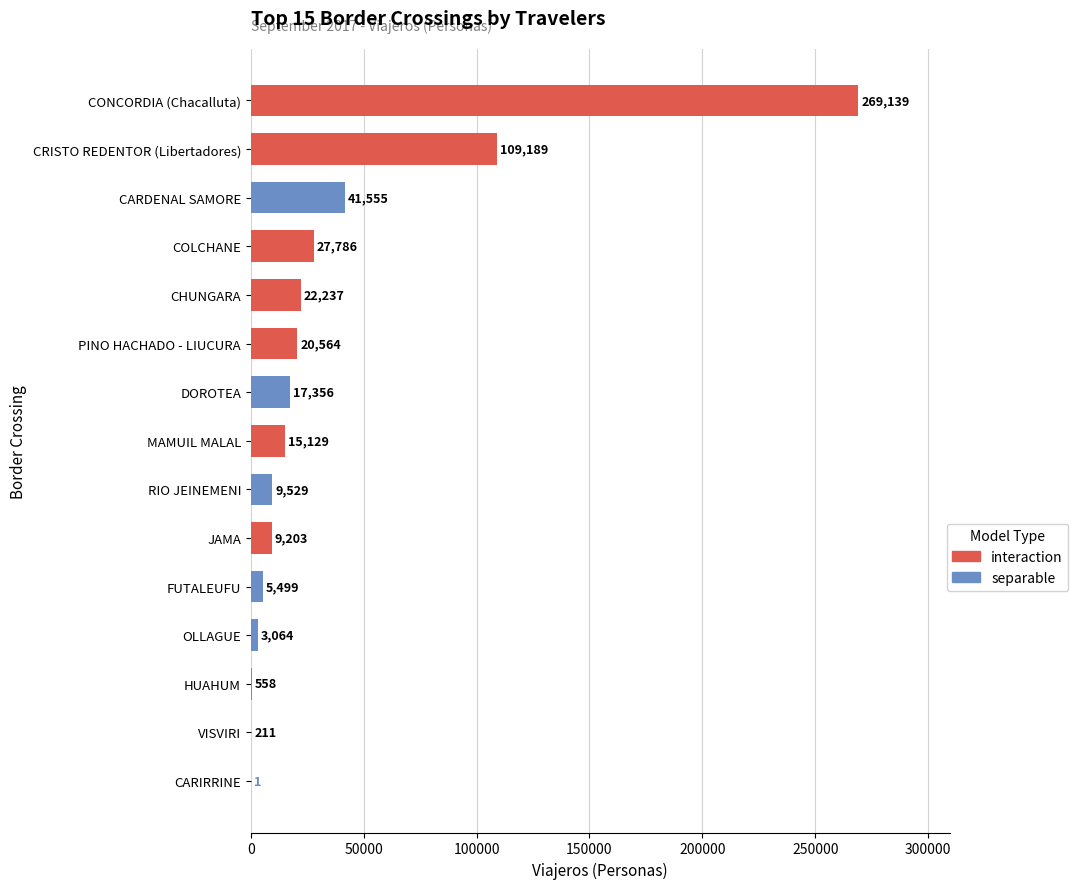

The value at DOROTEA is 17356. True or false?

True